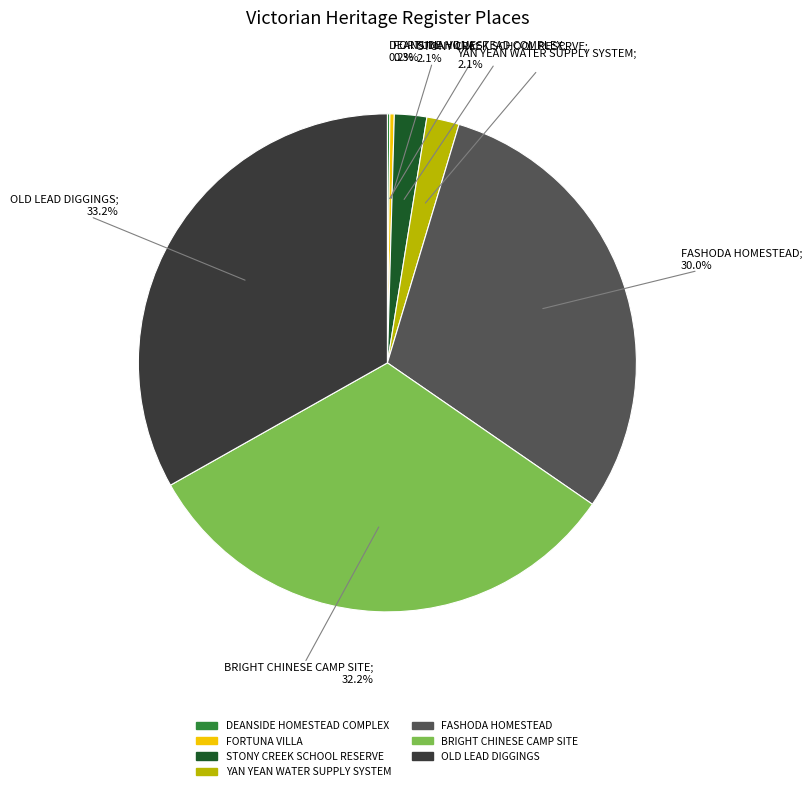

Which slice is the largest?

OLD LEAD DIGGINGS